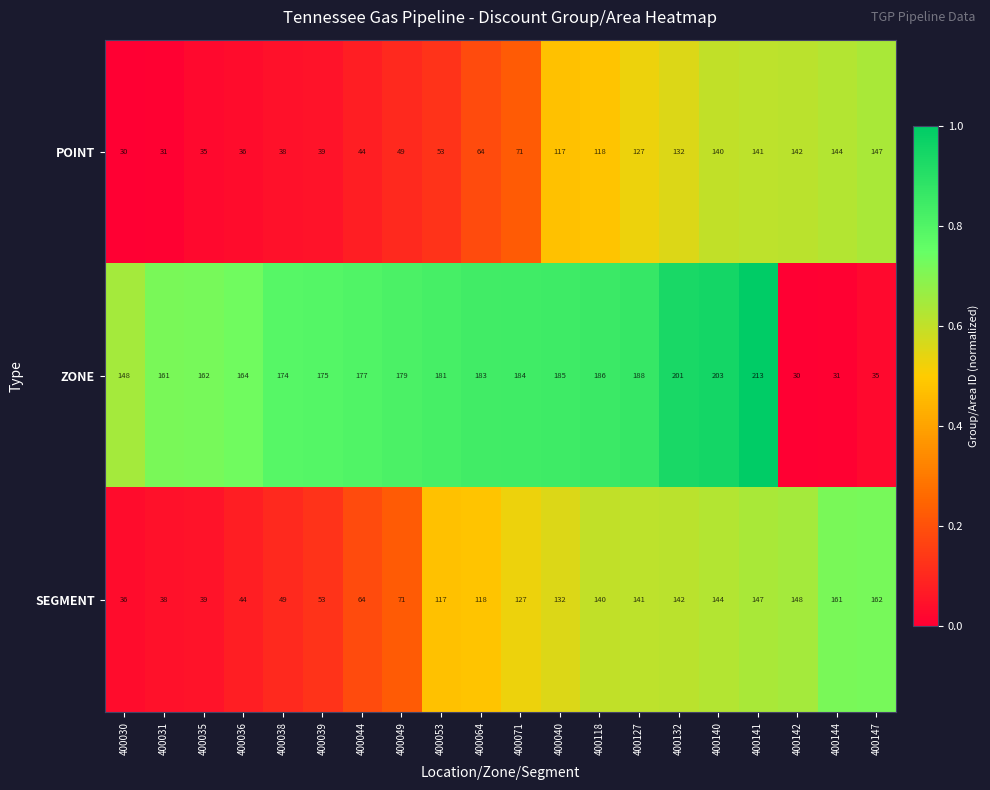

At 400127, list the series in order from smallest to largest.

POINT, SEGMENT, ZONE